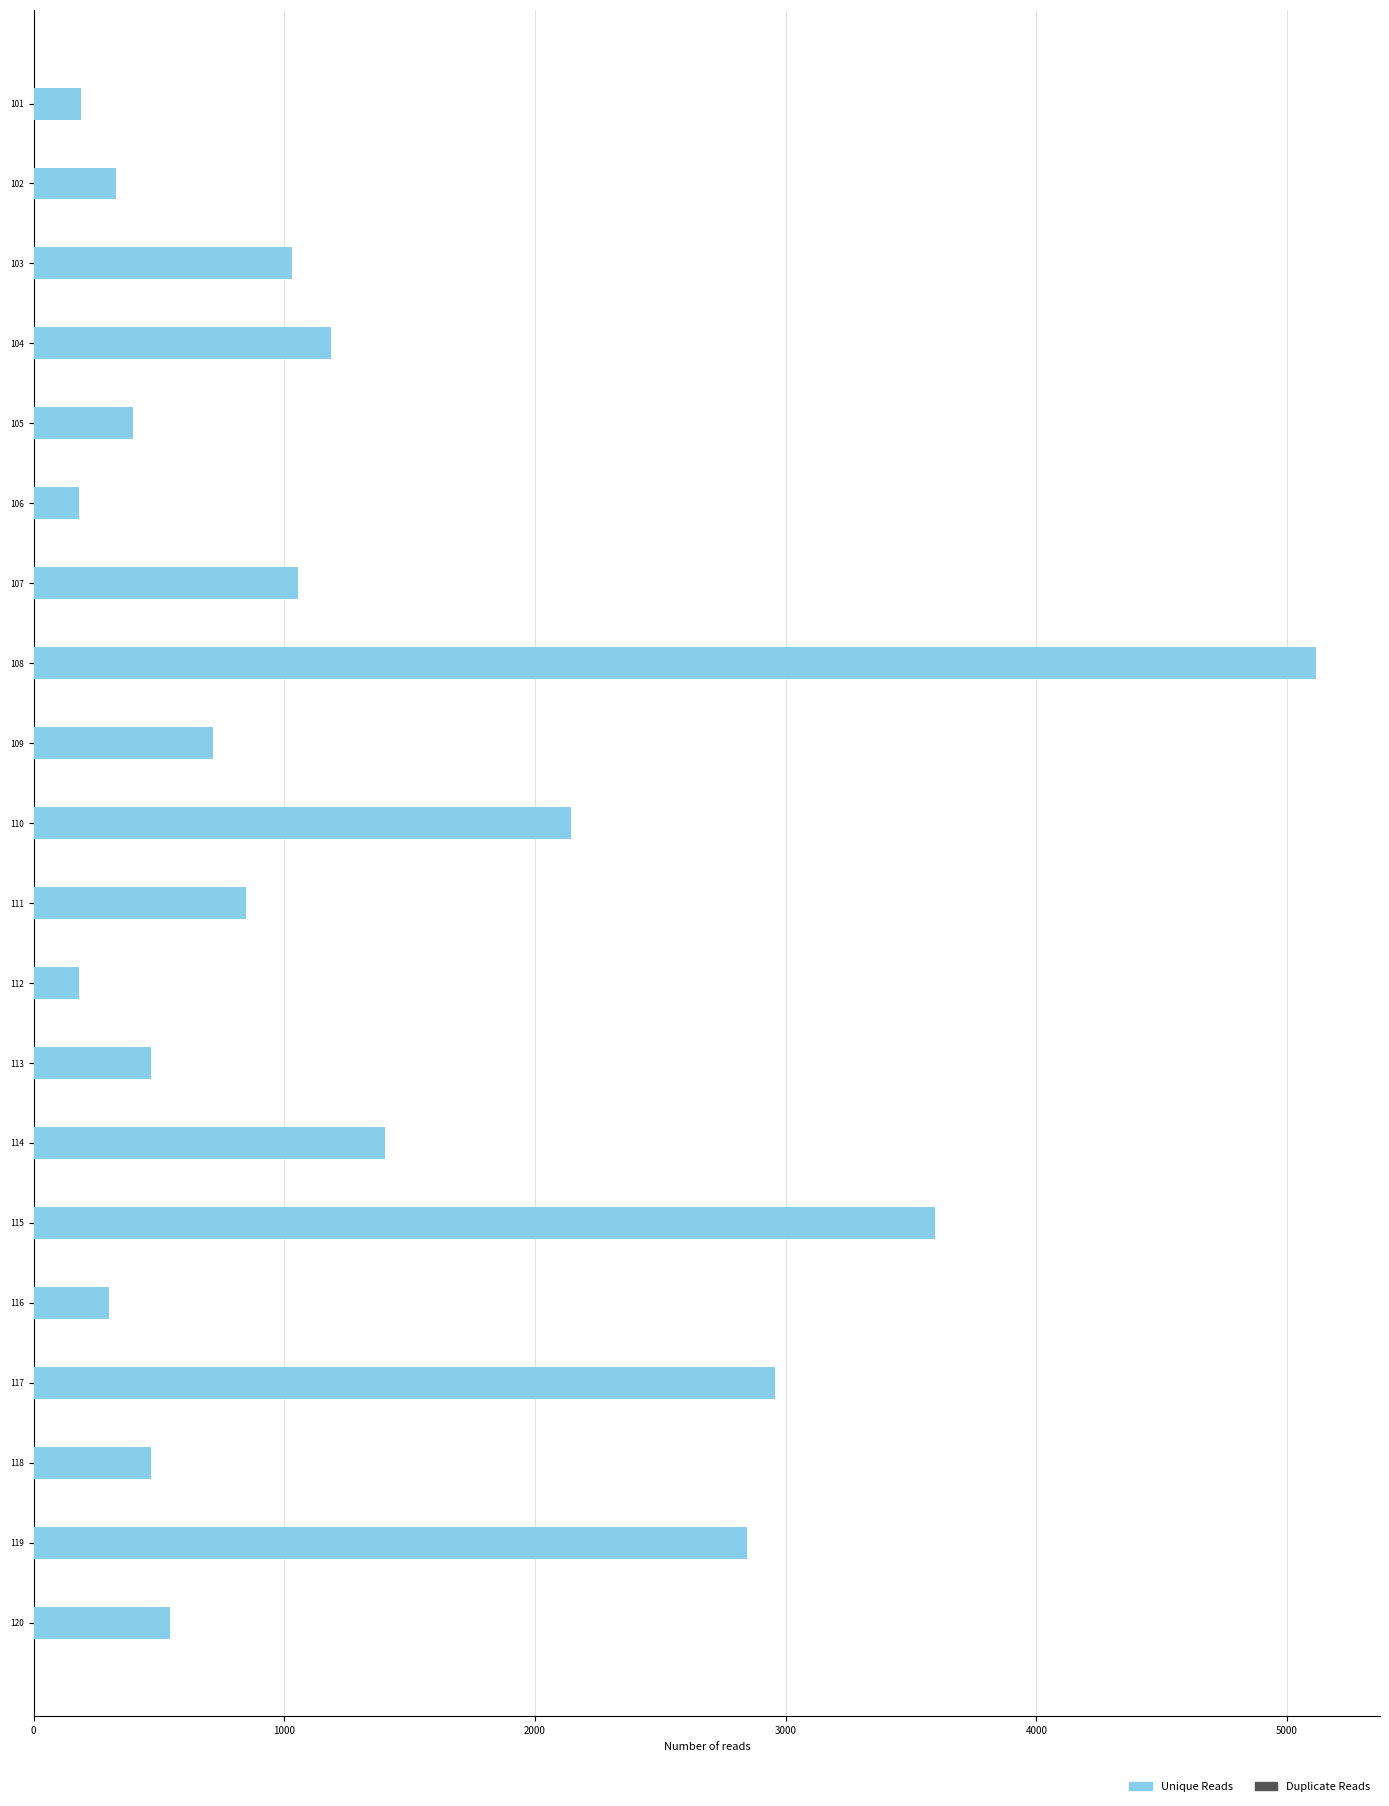

What is the sum of all Unique Reads values?

25942